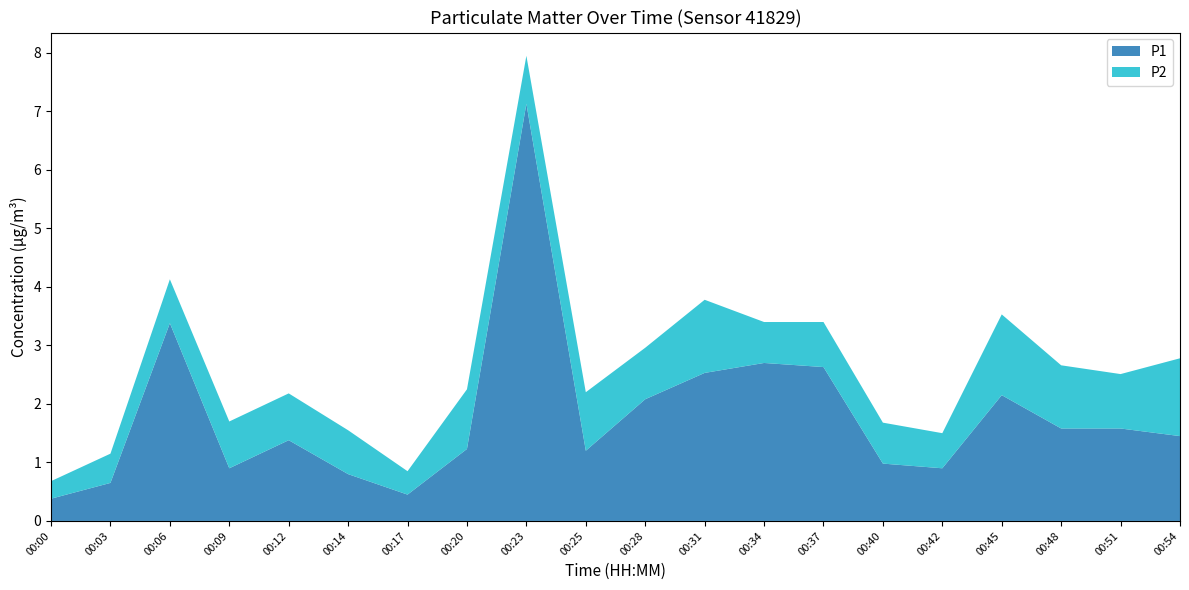

Is it true that P1 equals 1.6 at 00:48?

True